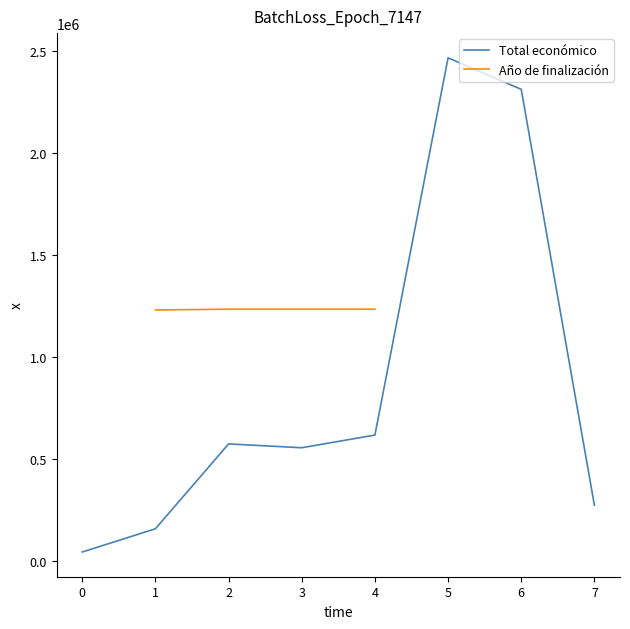

What is the maximum value for Total económico?

2464572